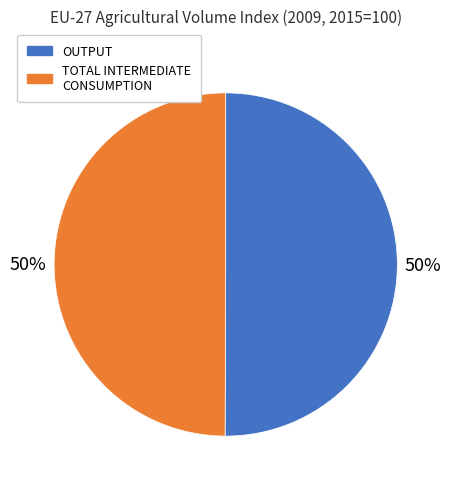

How many segments does this pie chart have?

2